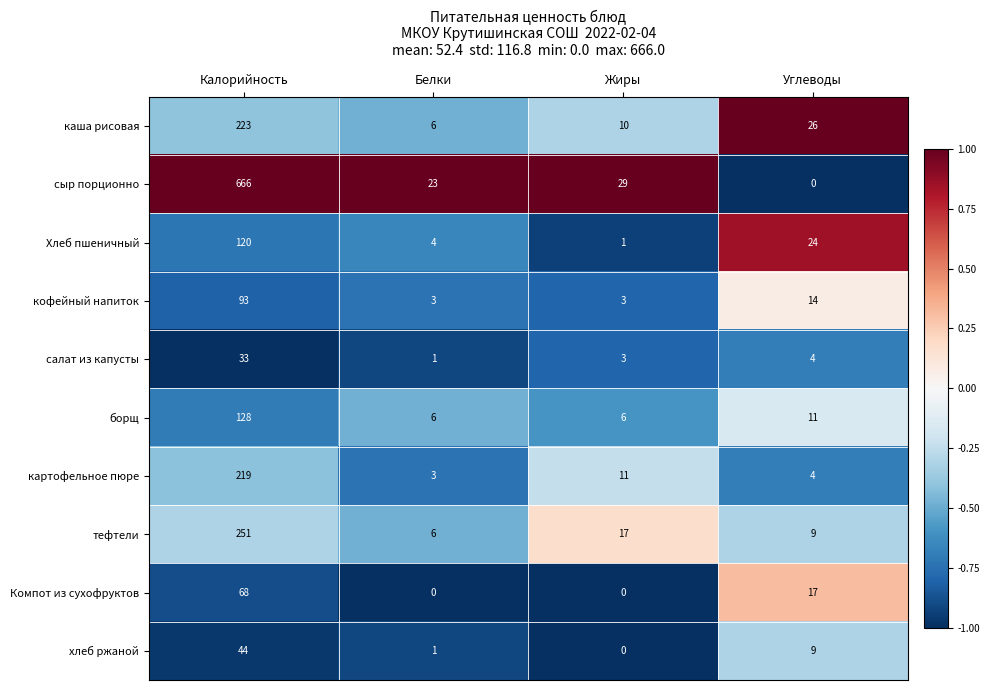

True or false: сыр порционно has a value of 1123 at Калорийность.

False